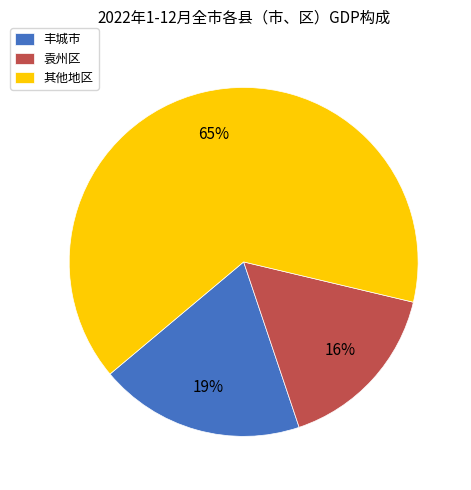

To the nearest percent, what percentage of the pie is 丰城市?

19%